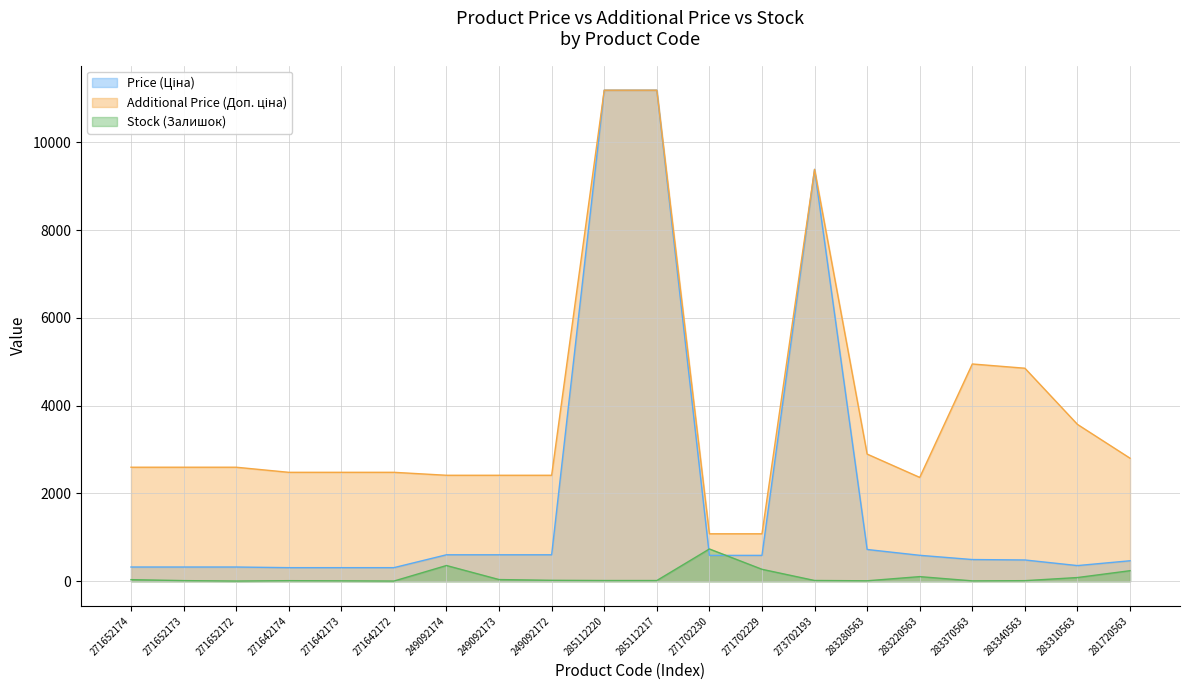

Is it true that Price (Ціна) equals 948.9 at 283220563?

False